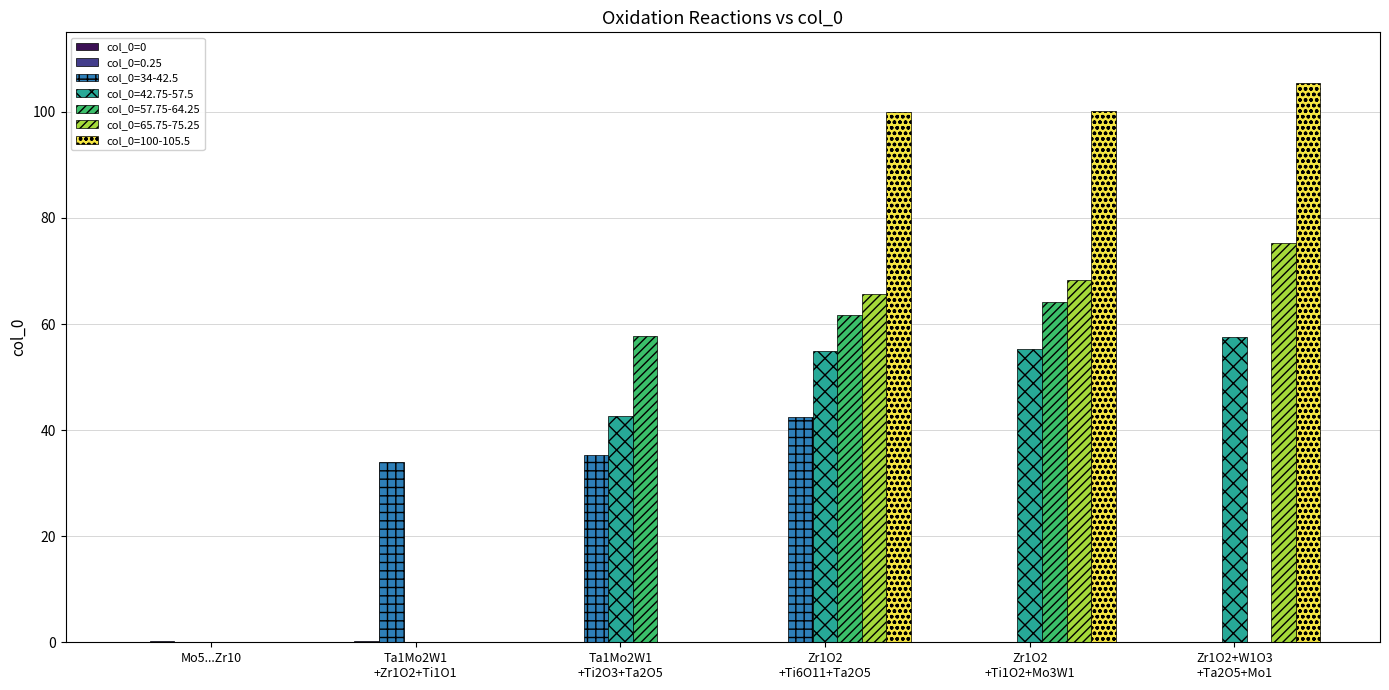

What is the maximum value for col_0=100-105.5?

105.5